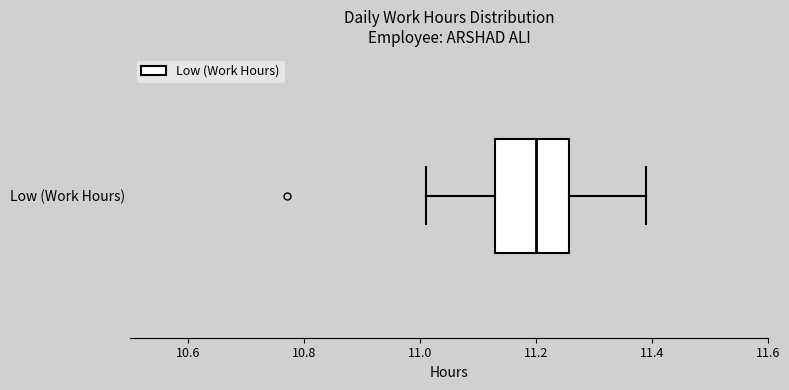

Transcribe this box plot: give where the median line is, the range the box spans, and where the two whiskers end, as read against the x-axis. The values are not printed on the chart, so give them approximately, as read against the axis.

median 11.20, box 11.14 to 11.26, whiskers 11.02 to 11.40